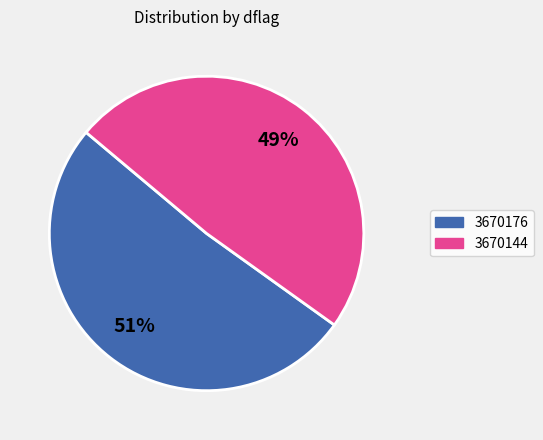

Which slice is the largest?

3670176